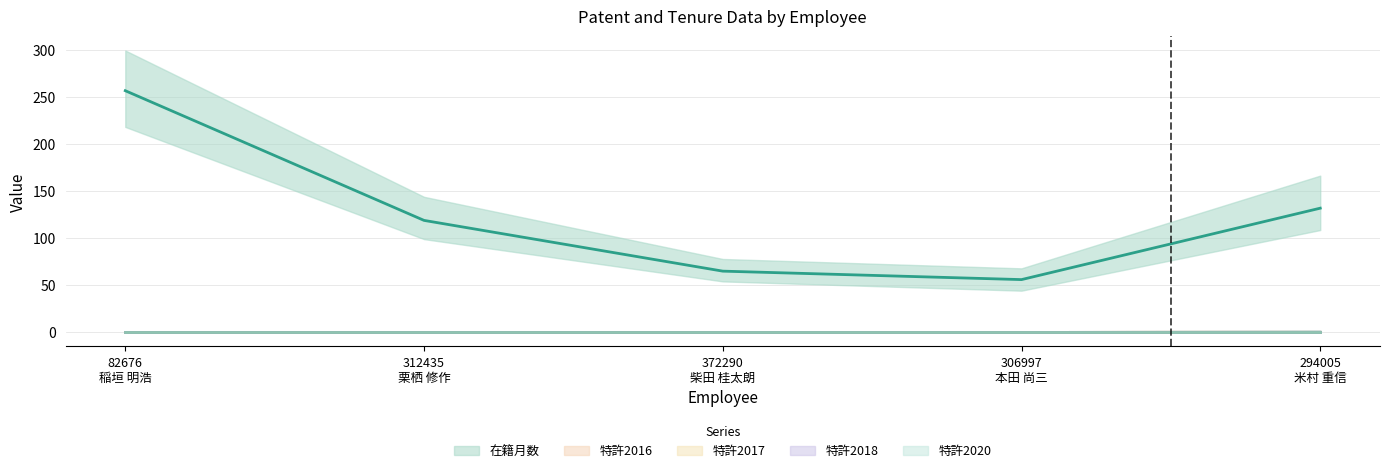

Which category has the lowest value across all series?

82676
稲垣 明浩